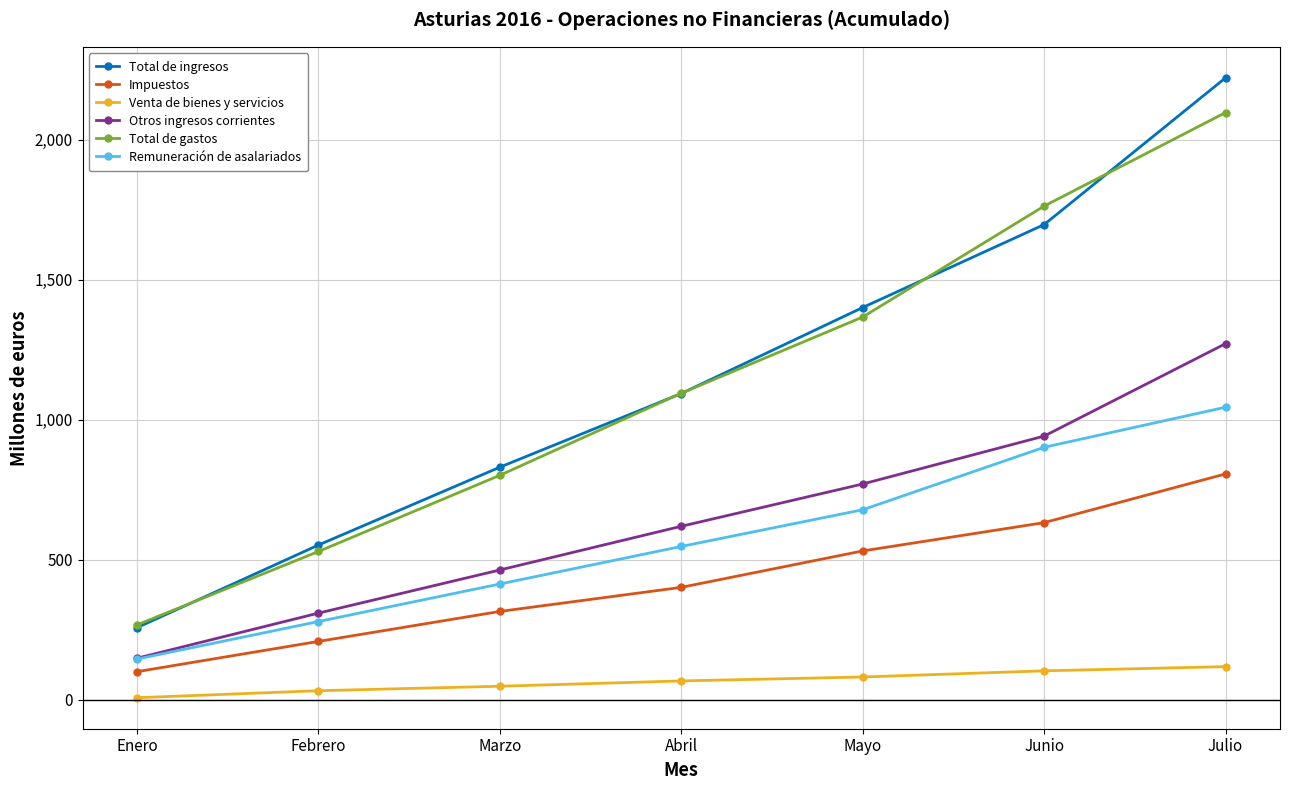

How many Otros ingresos corrientes values are between 310 and 942?

5